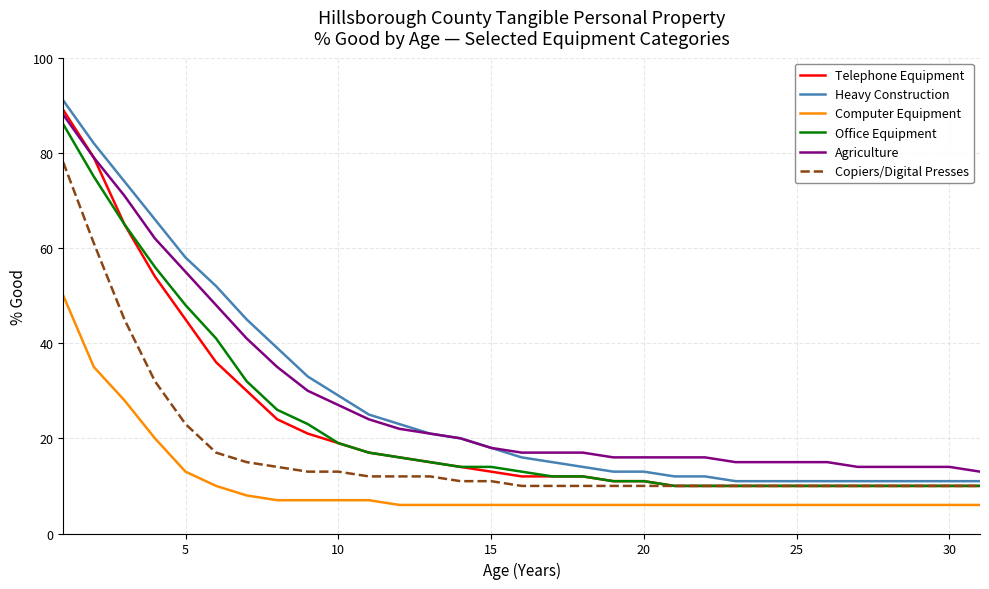

True or false: Agriculture and Computer Equipment intersect in this chart.

False